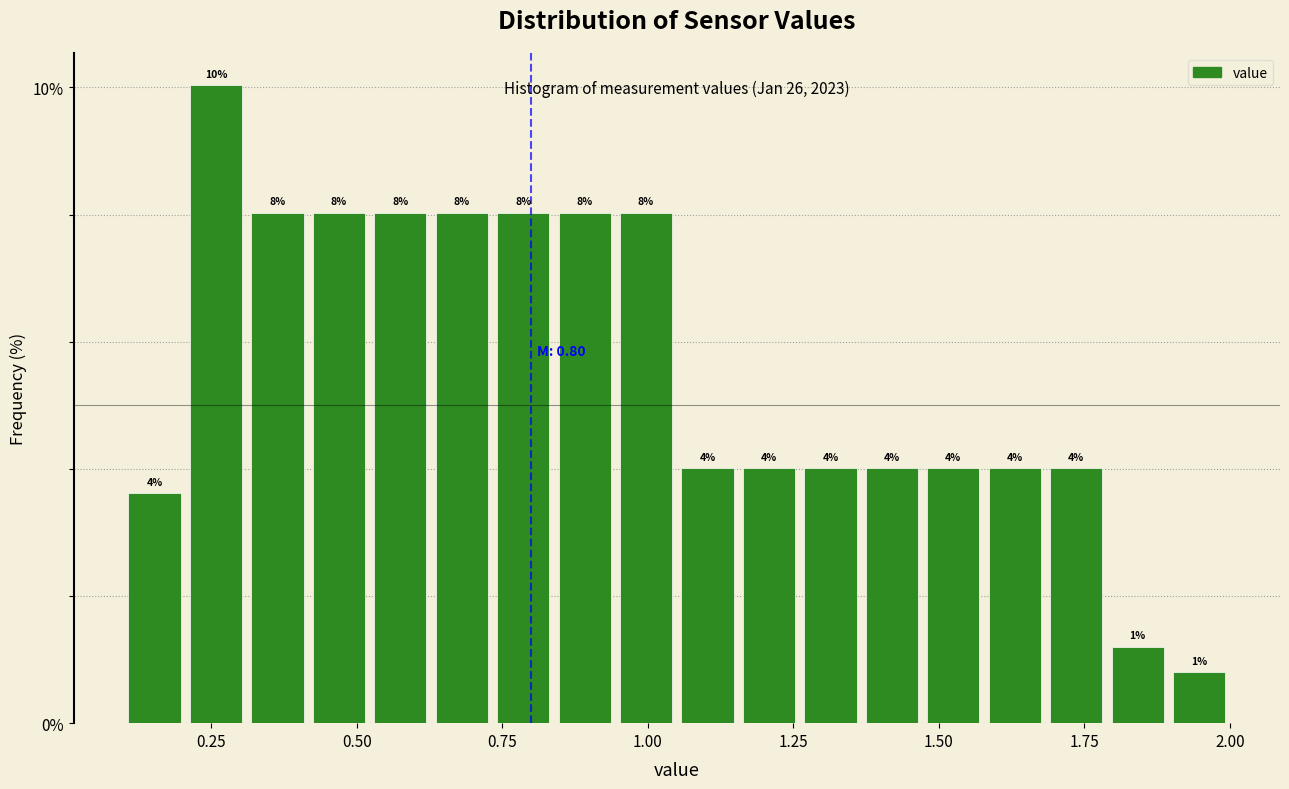

Around what value on the x-axis is the tallest bar? Give the approximate position of its centre, as read against the axis.

0.25